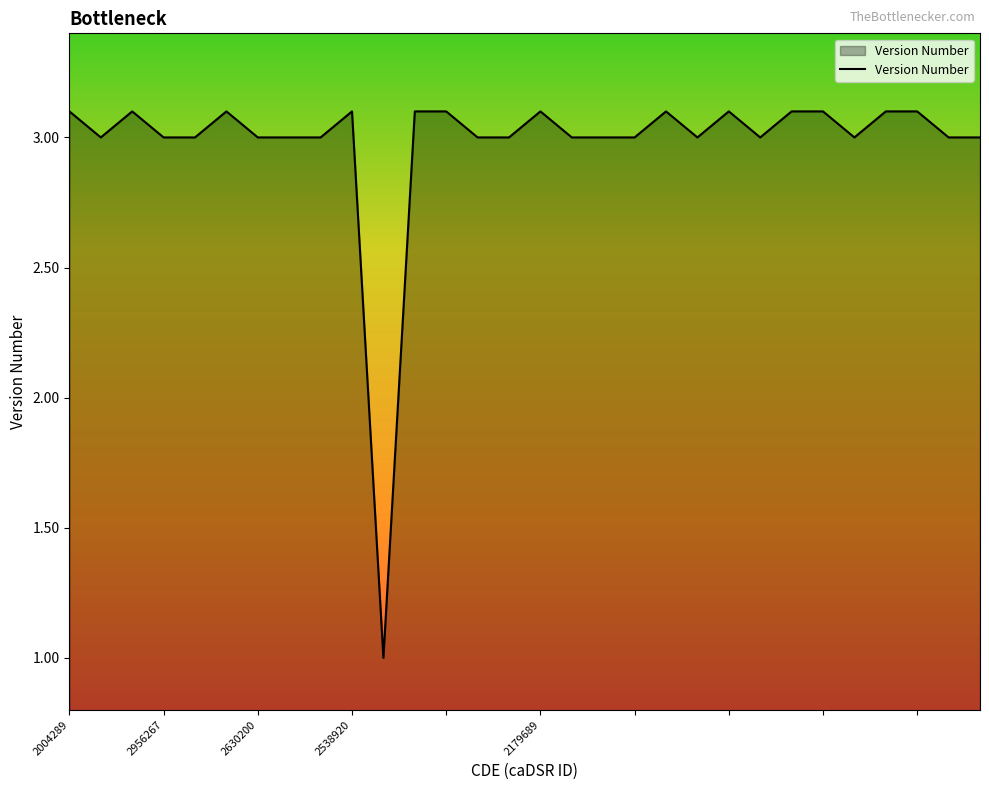

Reading left to right, transcribe all the data shown in this chart.

3.1	3.0	3.1	3.0	3.0	3.1	3.0	3.0	3.0	3.1	1.0	3.1	3.1	3.0	3.0	3.1	3.0	3.0	3.0	3.1	3.0	3.1	3.0	3.1	3.1	3.0	3.1	3.1	3.0	3.0